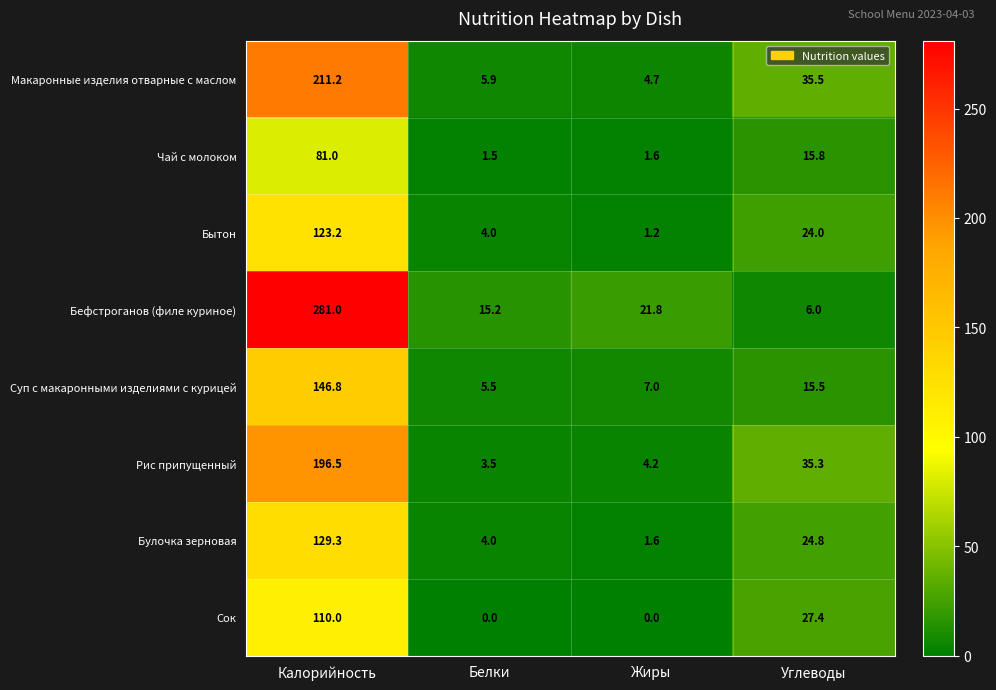

At which category is the sum across all series the highest?

Калорийность